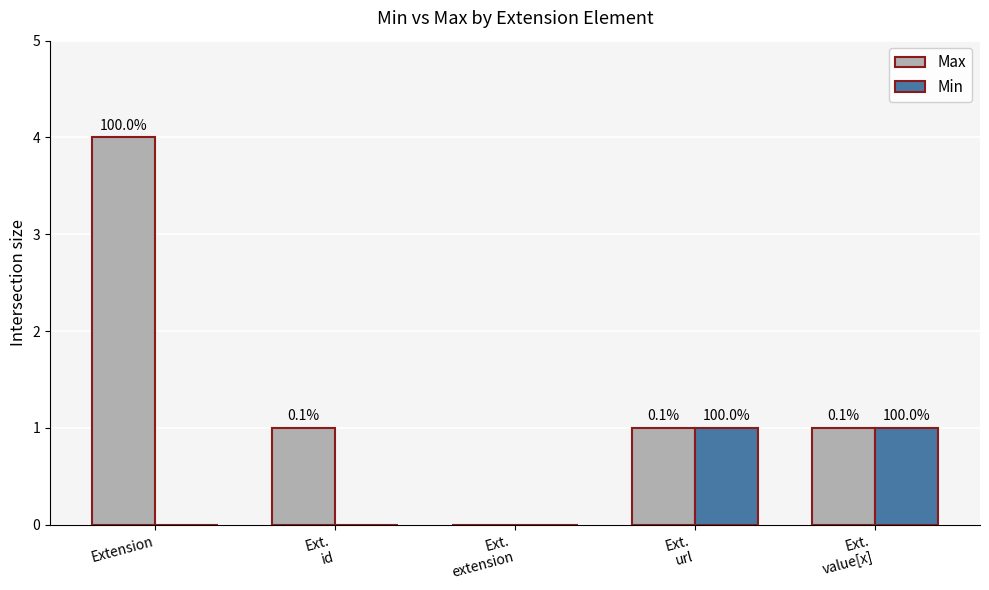

Reading left to right, extract all data points from this chart.

Max: Extension=4	Ext.
id=1	Ext.
extension=0	Ext.
url=1	Ext.
value[x]=1
Min: Extension=0	Ext.
id=0	Ext.
extension=0	Ext.
url=1	Ext.
value[x]=1